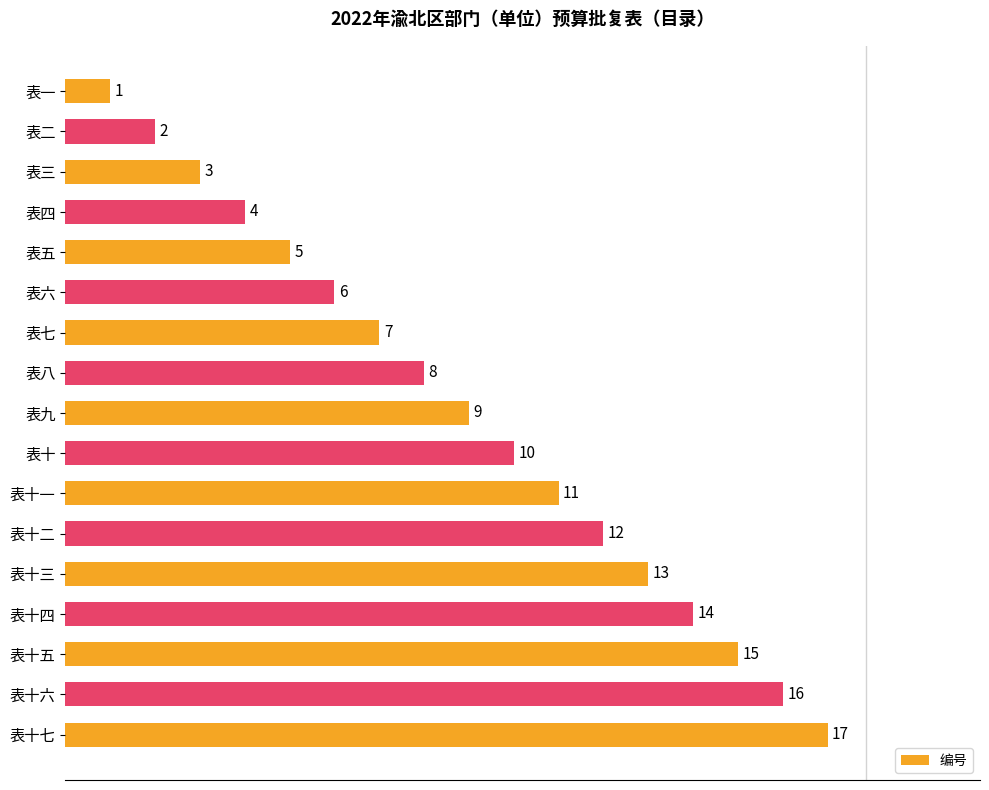

List the labels in order of value, largest first.

表十七, 表十六, 表十五, 表十四, 表十三, 表十二, 表十一, 表十, 表九, 表八, 表七, 表六, 表五, 表四, 表三, 表二, 表一